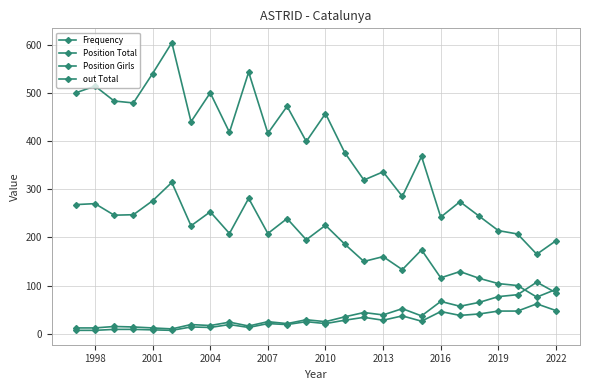

How many data points in Position Girls are less than 208?

13